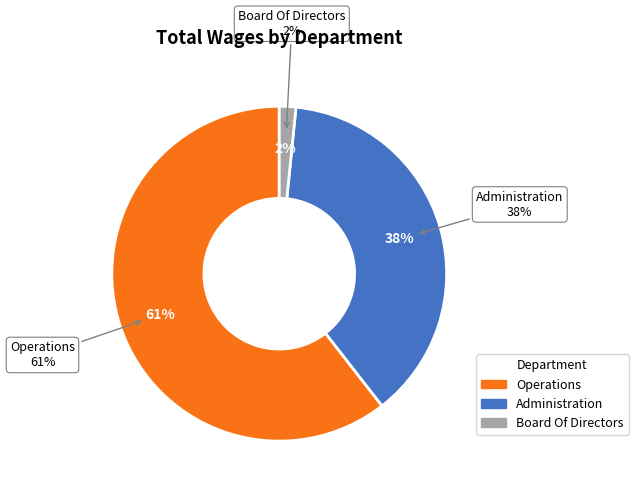

True or false: Board Of Directors accounts for 9% of the total.

False